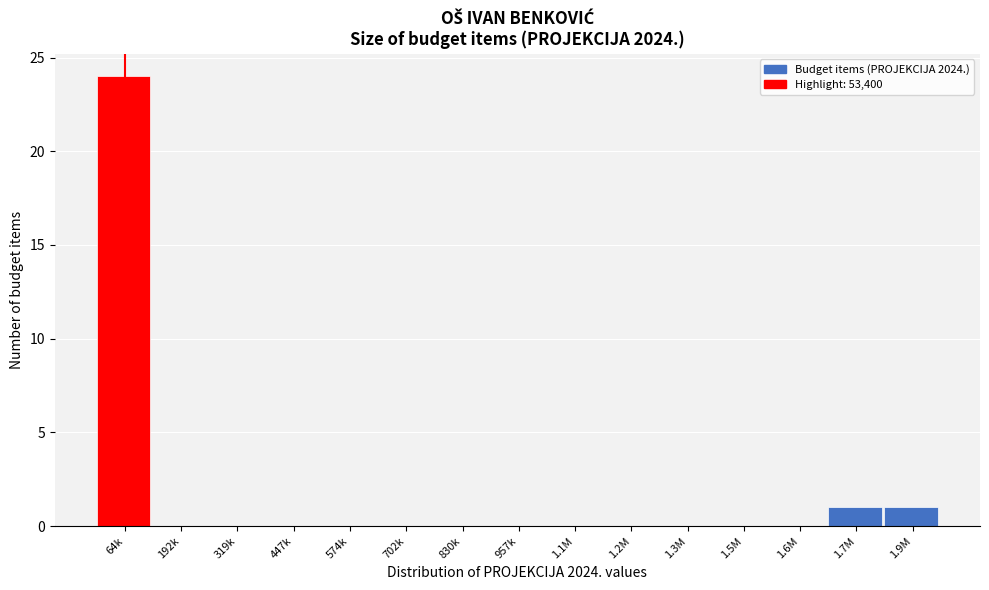

Reading left to right, extract all data points from this chart.

64k=24	192k=0	319k=0	447k=0	574k=0	702k=0	830k=0	957k=0	1.1M=0	1.2M=0	1.3M=0	1.5M=0	1.6M=0	1.7M=1	1.9M=1